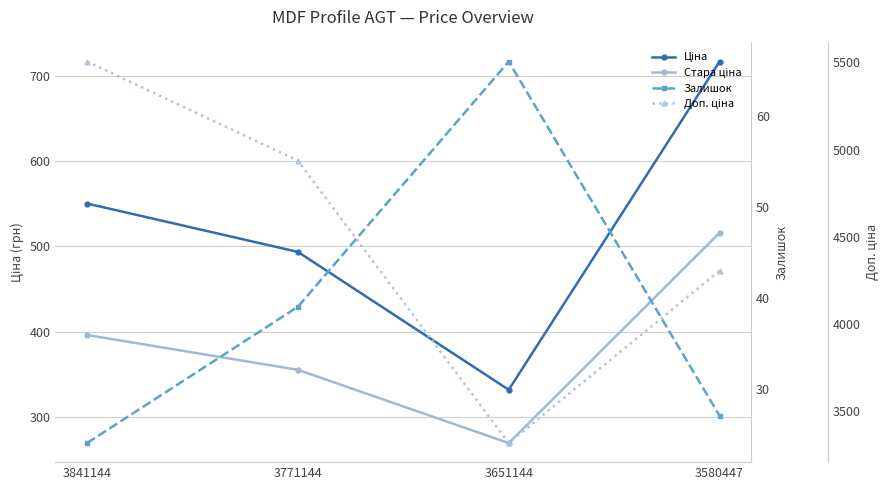

How many lines are shown in the chart?

4